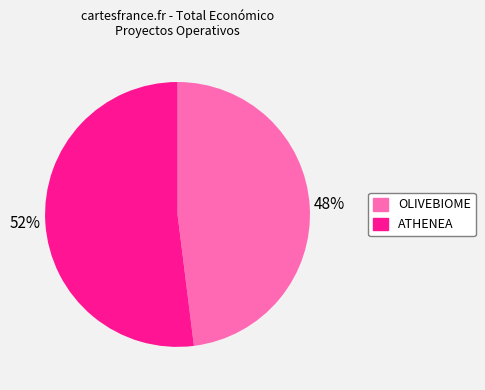

What percentage is the OLIVEBIOME slice, to the nearest percent?

48%